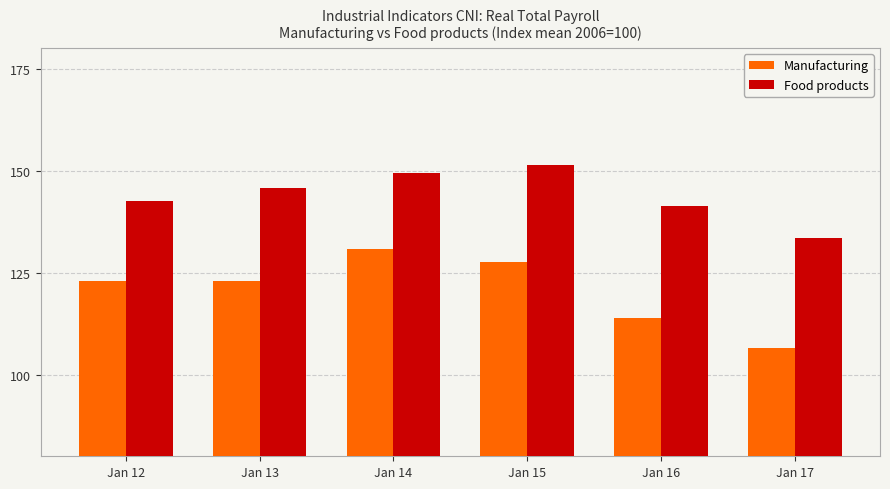

What is the value of the Manufacturing bar at the 1st from the left?

123.0